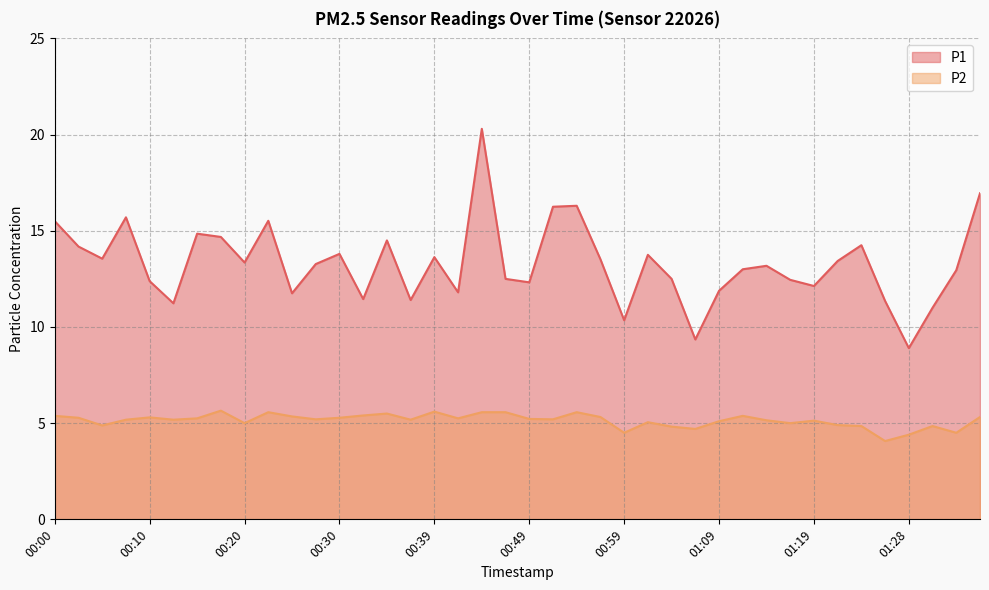

Which category has the highest value in the P1 series?

00:44